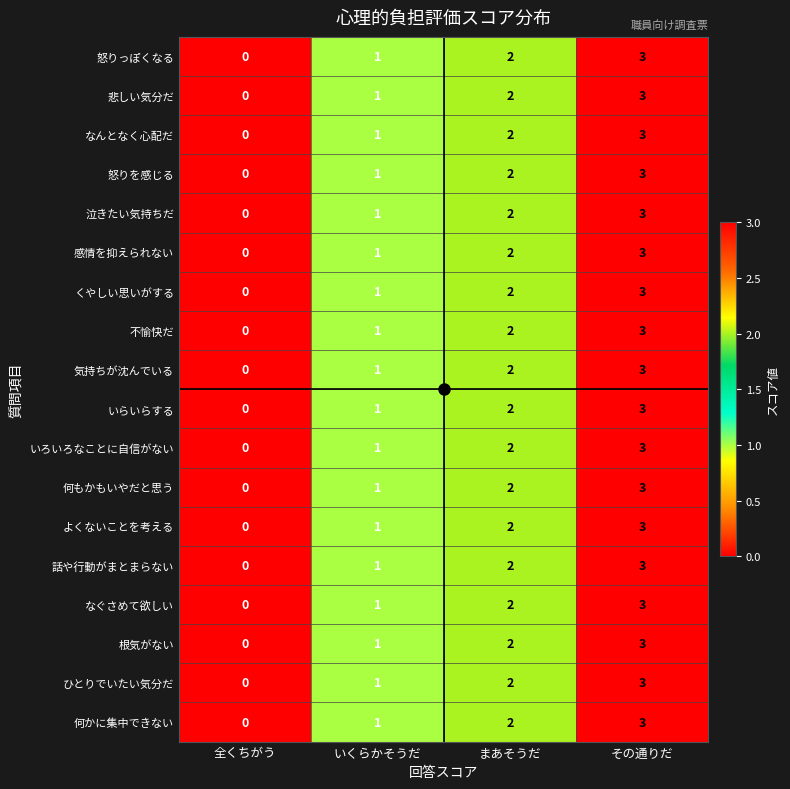

At which label does 悲しい気分だ reach its minimum?

全くちがう